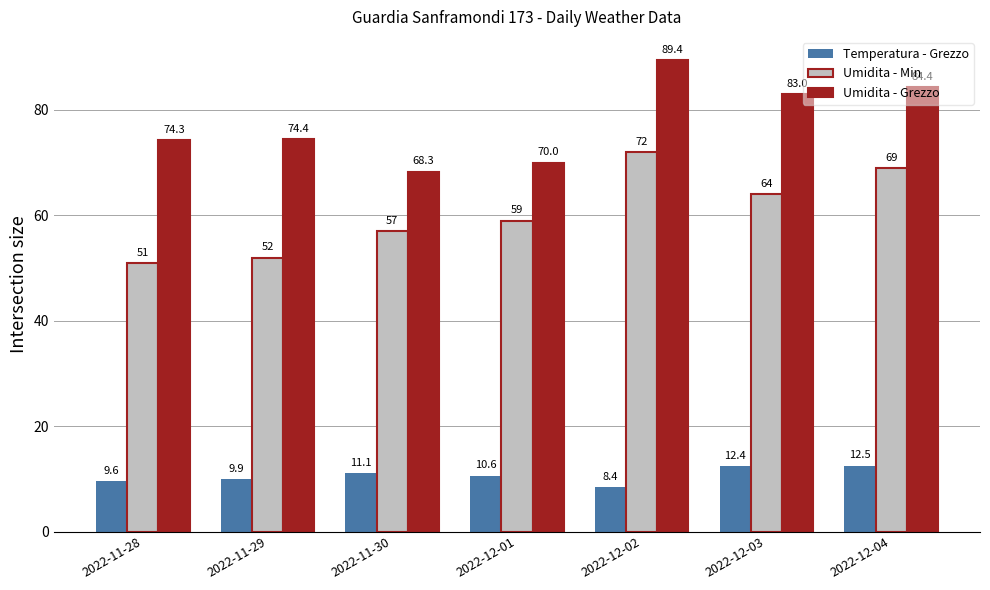

List the series in order of their overall mean, lowest first.

Temperatura - Grezzo, Umidita - Min, Umidita - Grezzo